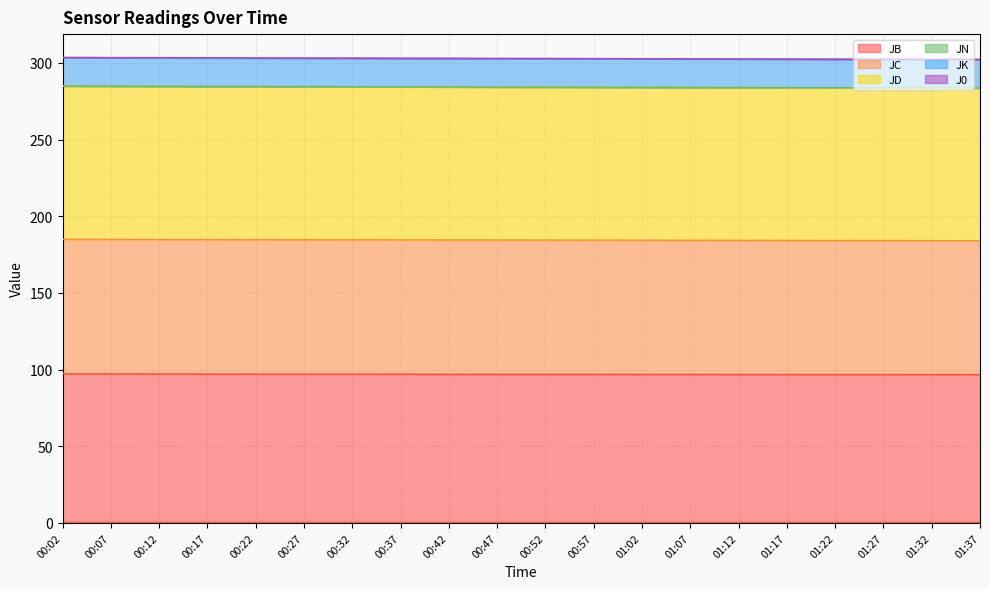

Which category has the lowest value in the JB series?

01:37